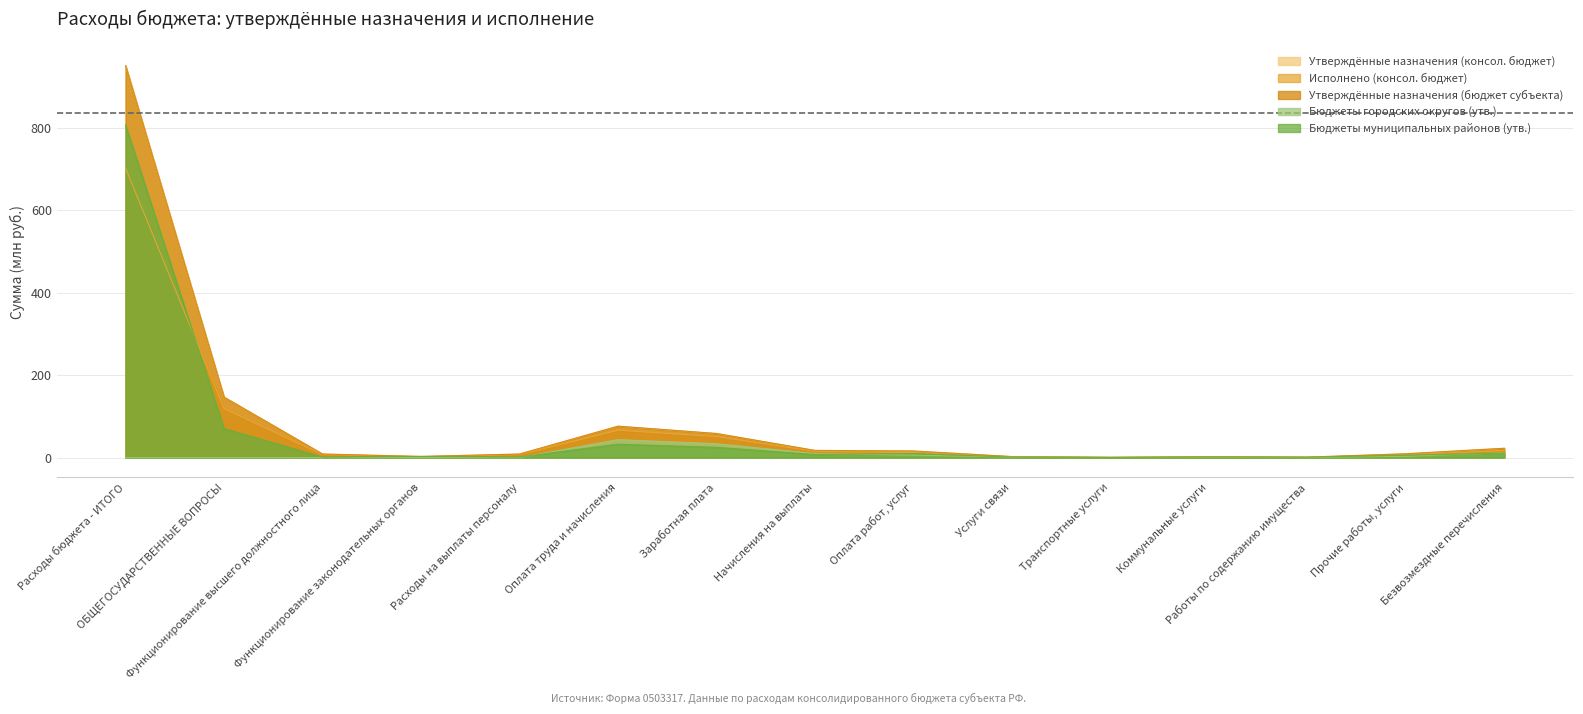

True or false: Утверждённые назначения (консол. бюджет) has more than 1 interior local peaks.

True